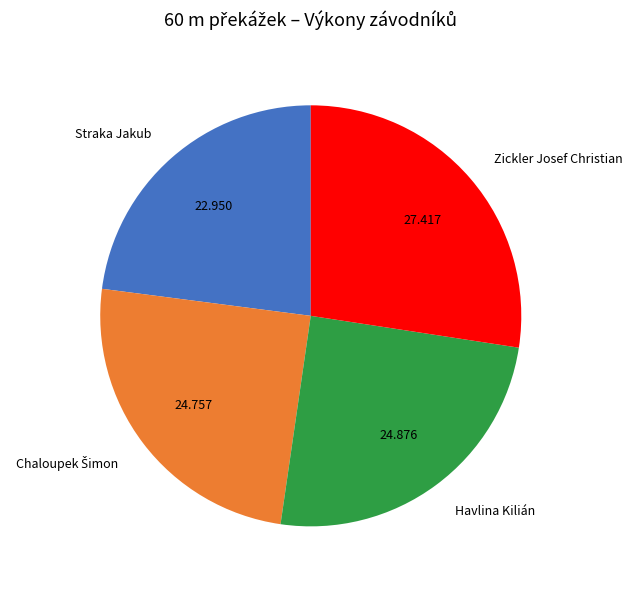

Between Havlina Kilián and Zickler Josef Christian, which is larger?

Zickler Josef Christian